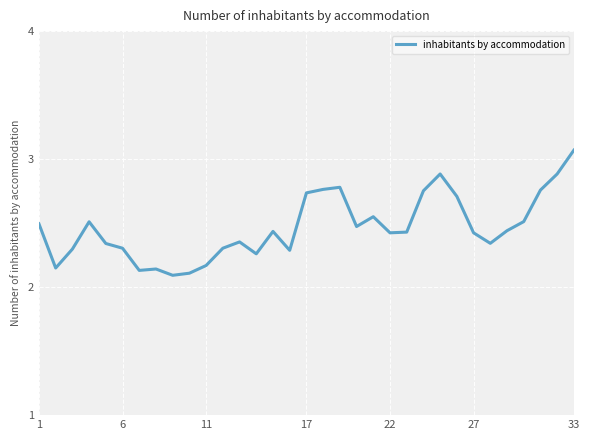

How many lines are shown in the chart?

1